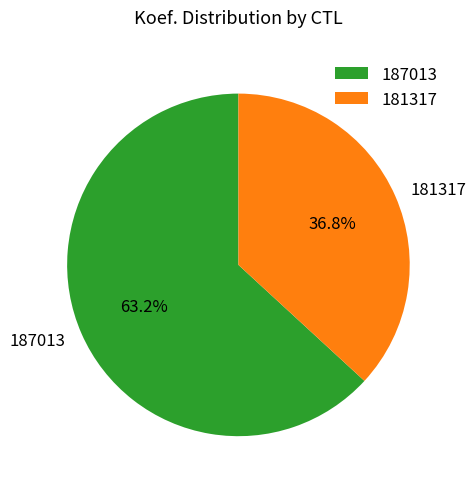

To the nearest percent, what percentage of the pie is 187013?

63%